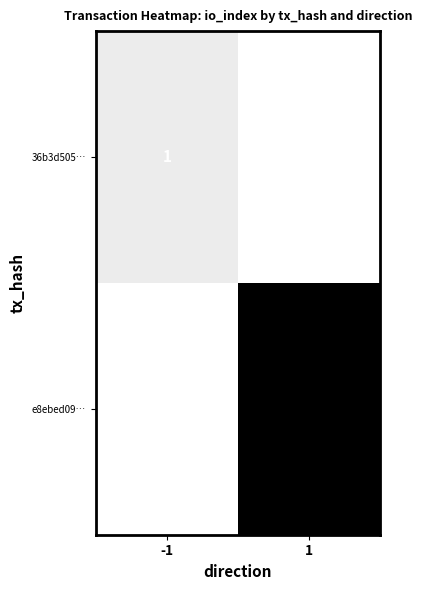

The value of 36b3d505… at 1 is 1. True or false?

False